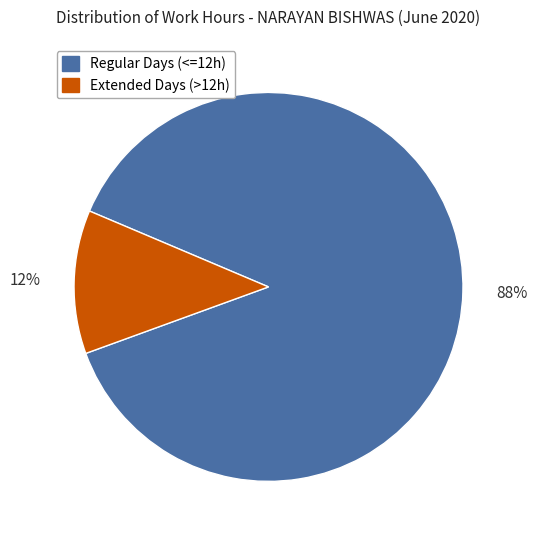

True or false: Extended Days (>12h) accounts for 12% of the total.

True